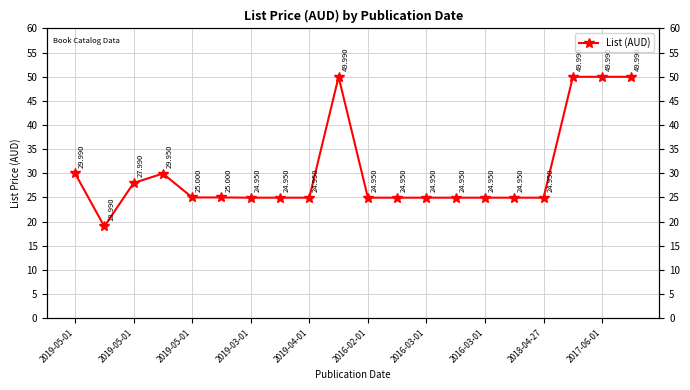

Reading left to right, transcribe all the data shown in this chart.

30.0	19.0	28.0	29.9	25.0	25.0	24.9	24.9	24.9	50.0	24.9	24.9	24.9	24.9	24.9	24.9	24.9	50.0	50.0	50.0